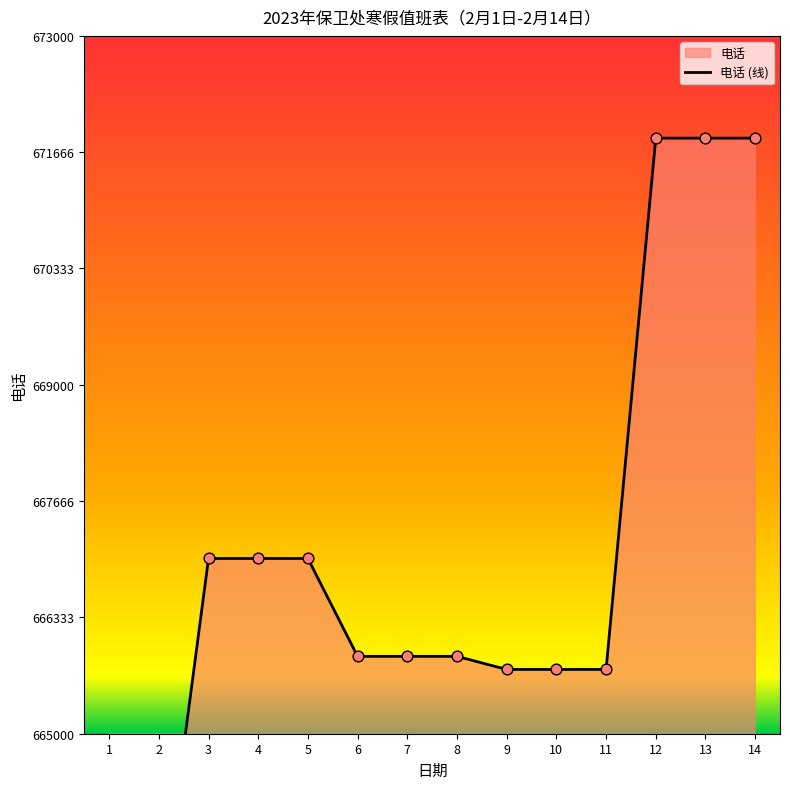

Between 14 and 11, which is larger?

14